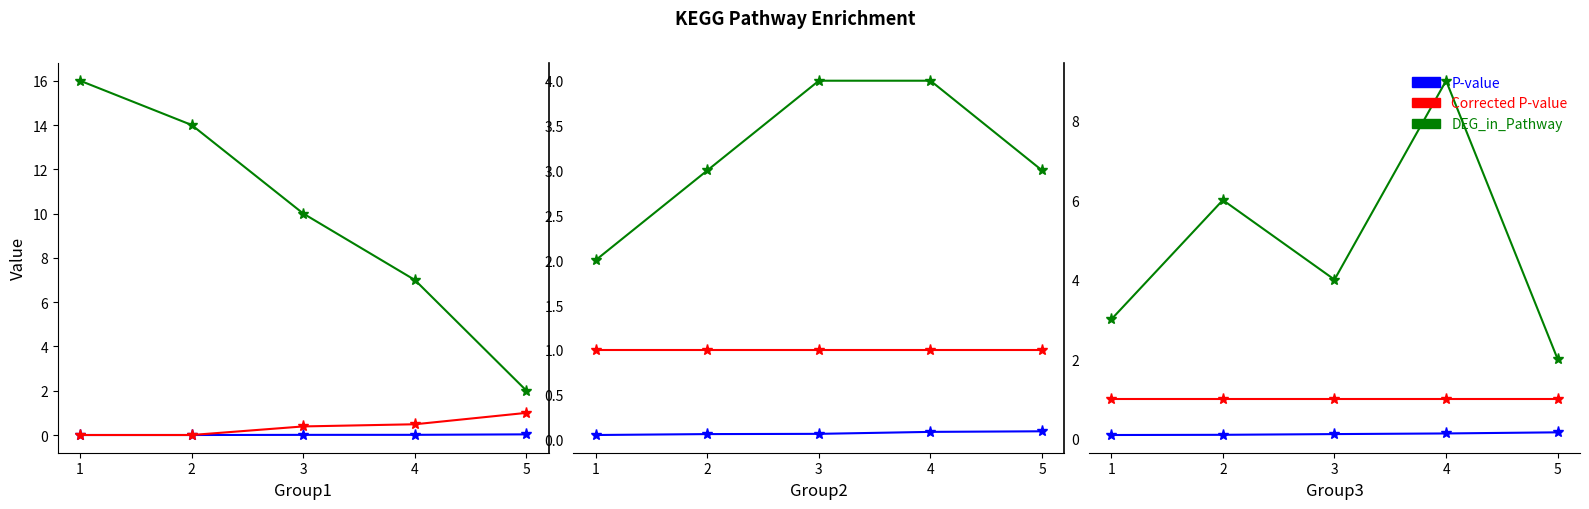

The value of Corrected P-value at 2 is 0.6. True or false?

False